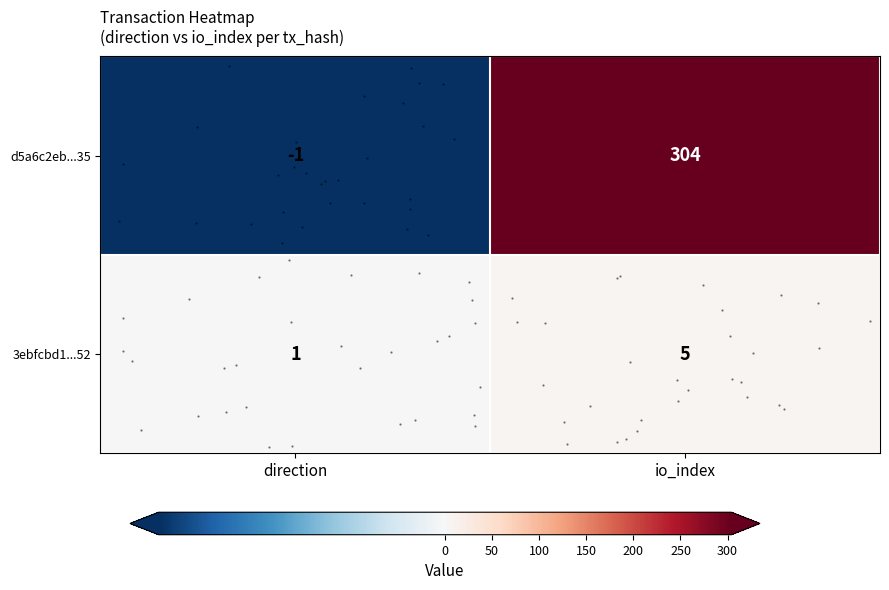

What is the minimum value for row_1?

1